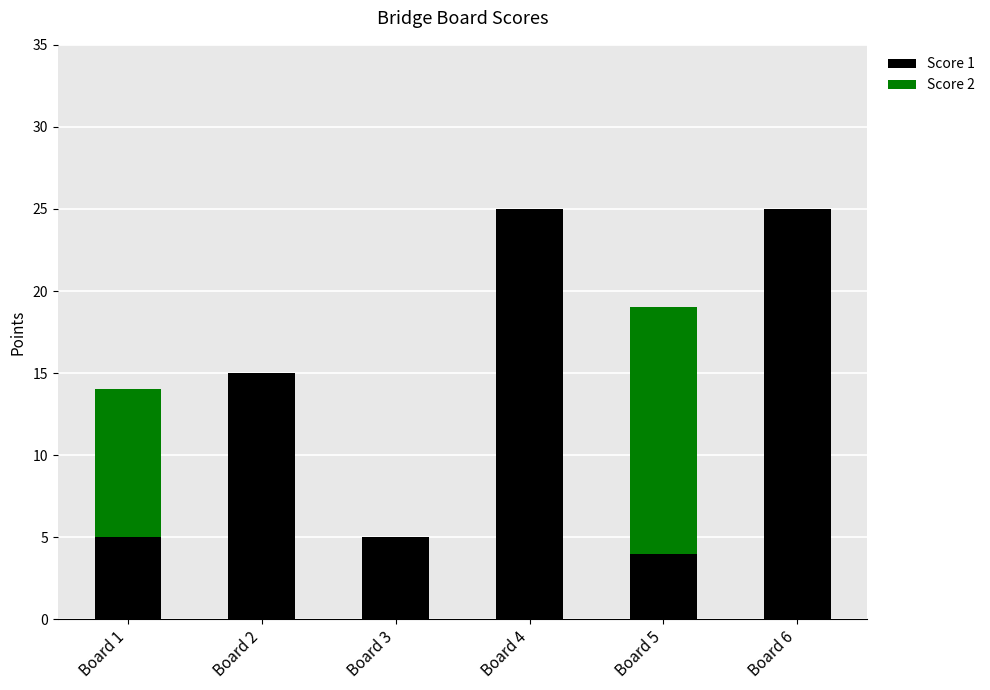

Reading left to right, transcribe the values for Score 1.

Board 1=5	Board 2=15	Board 3=5	Board 4=25	Board 5=4	Board 6=25